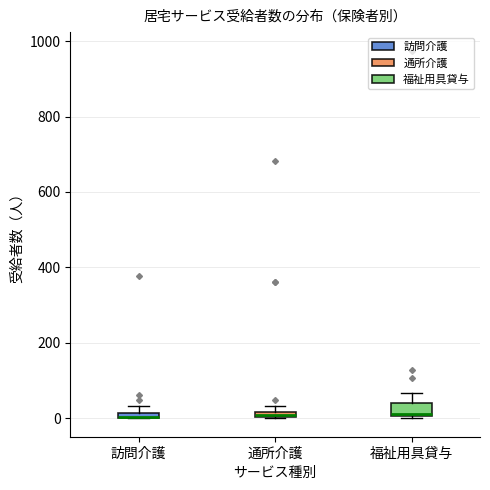

Which box is the tallest, from its lower edge to its upper edge?

福祉用具貸与